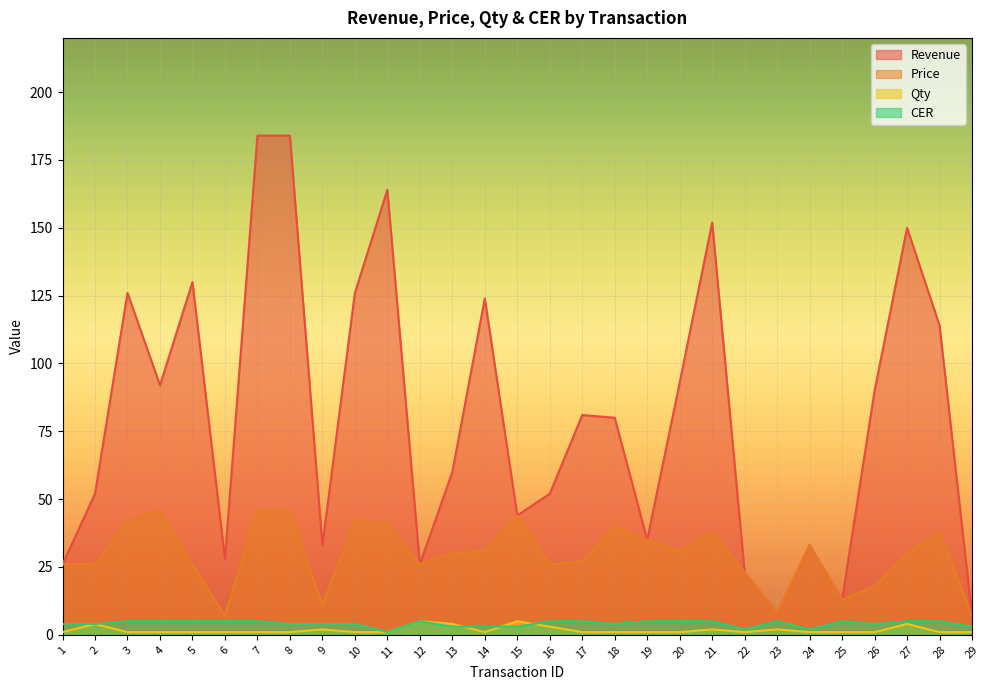

What is the difference between the maximum and minimum values in the Qty series?

4